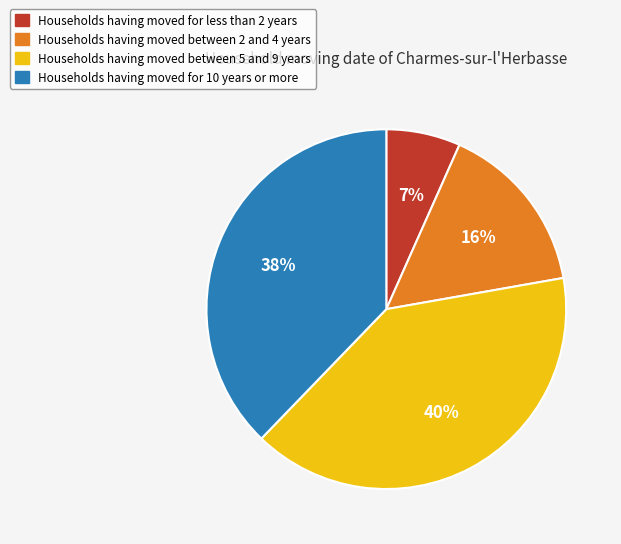

Between Households having moved between 5 and 9 years and Households having moved for less than 2 years, which is larger?

Households having moved between 5 and 9 years